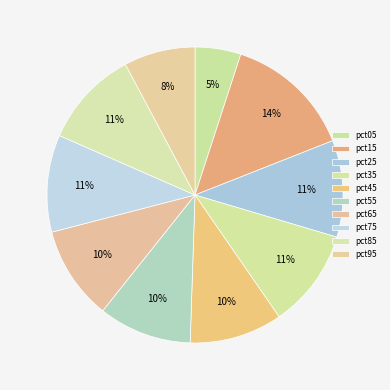

How many segments does this pie chart have?

10